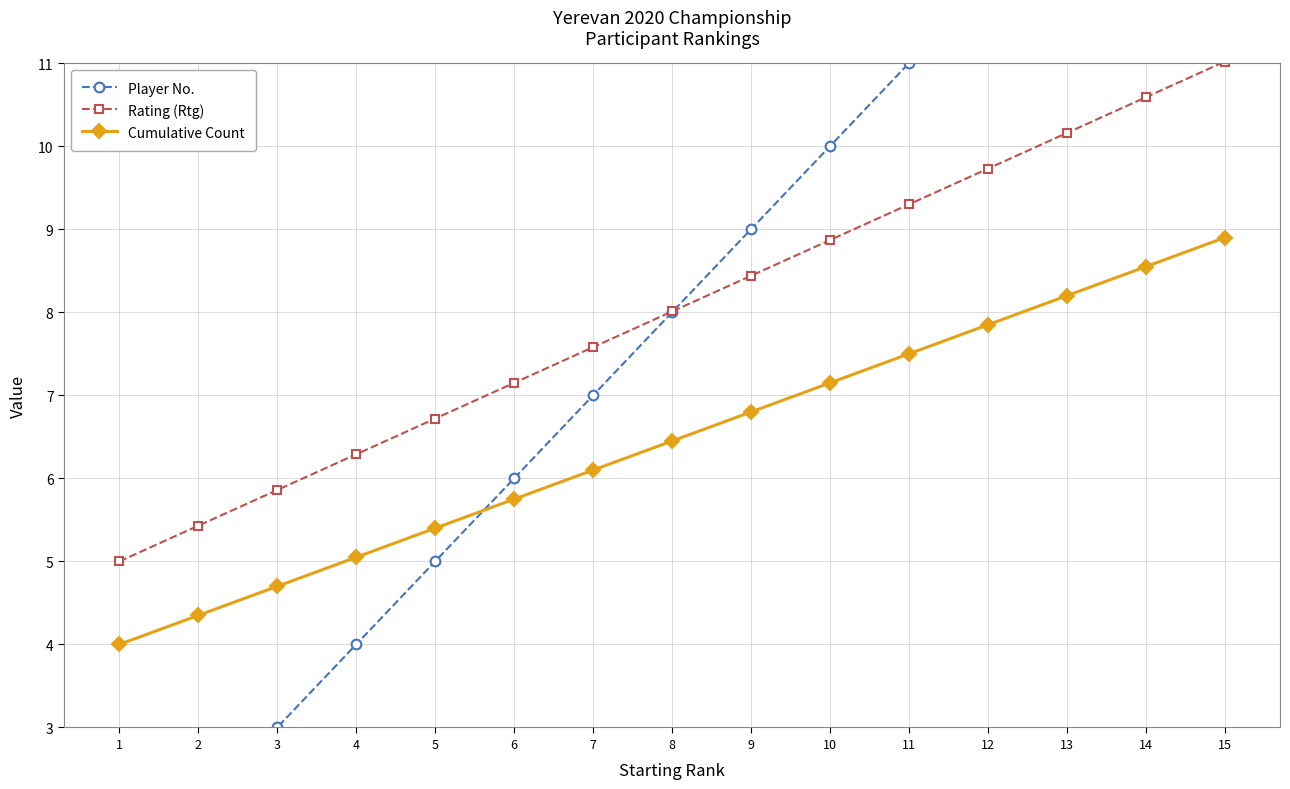

What is the difference between the Rating (Rtg) values at 15 and 9?

2.6